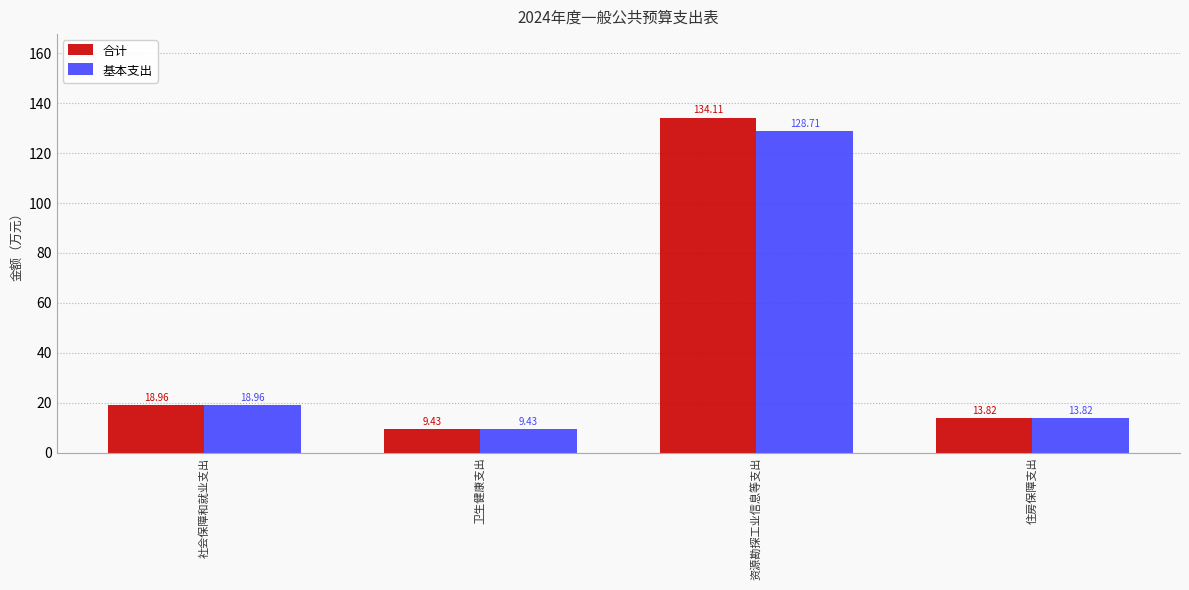

What is the maximum value shown in the chart?

134.1